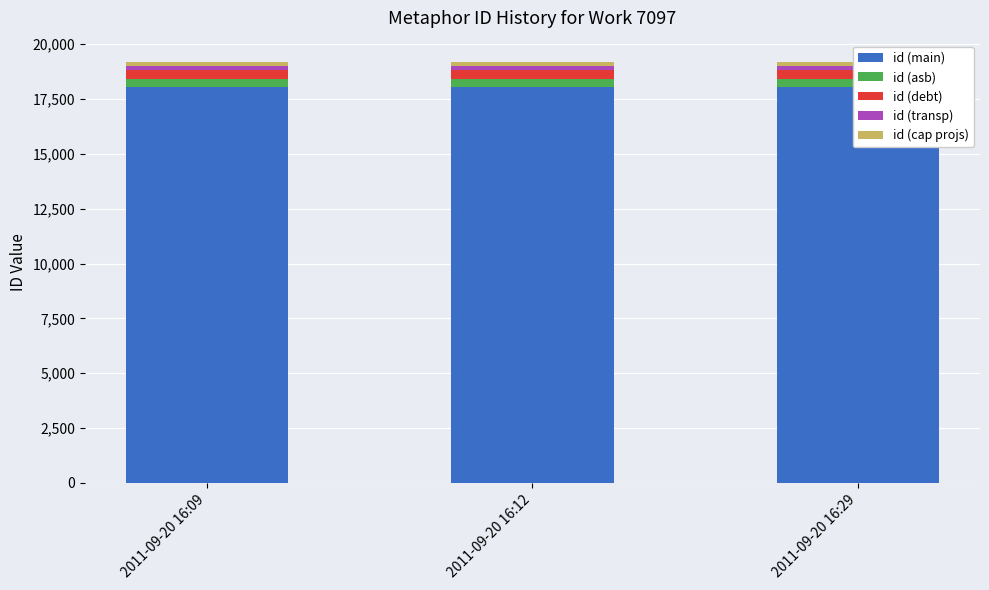

Rank the categories by id (transp) value from highest to lowest.

2011-09-20 16:29, 2011-09-20 16:12, 2011-09-20 16:09